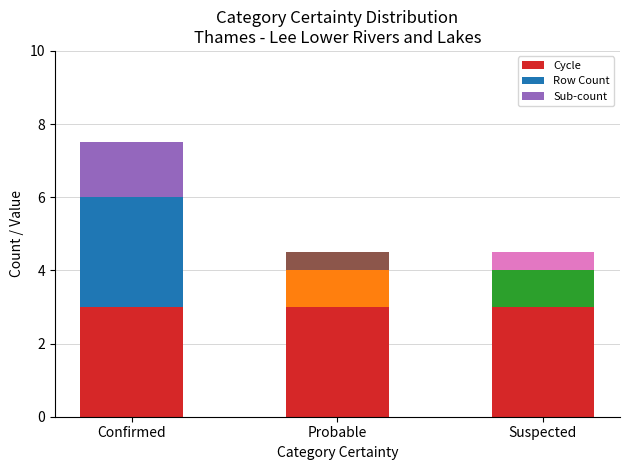

What value does the Cycle series have at Probable?

3.0